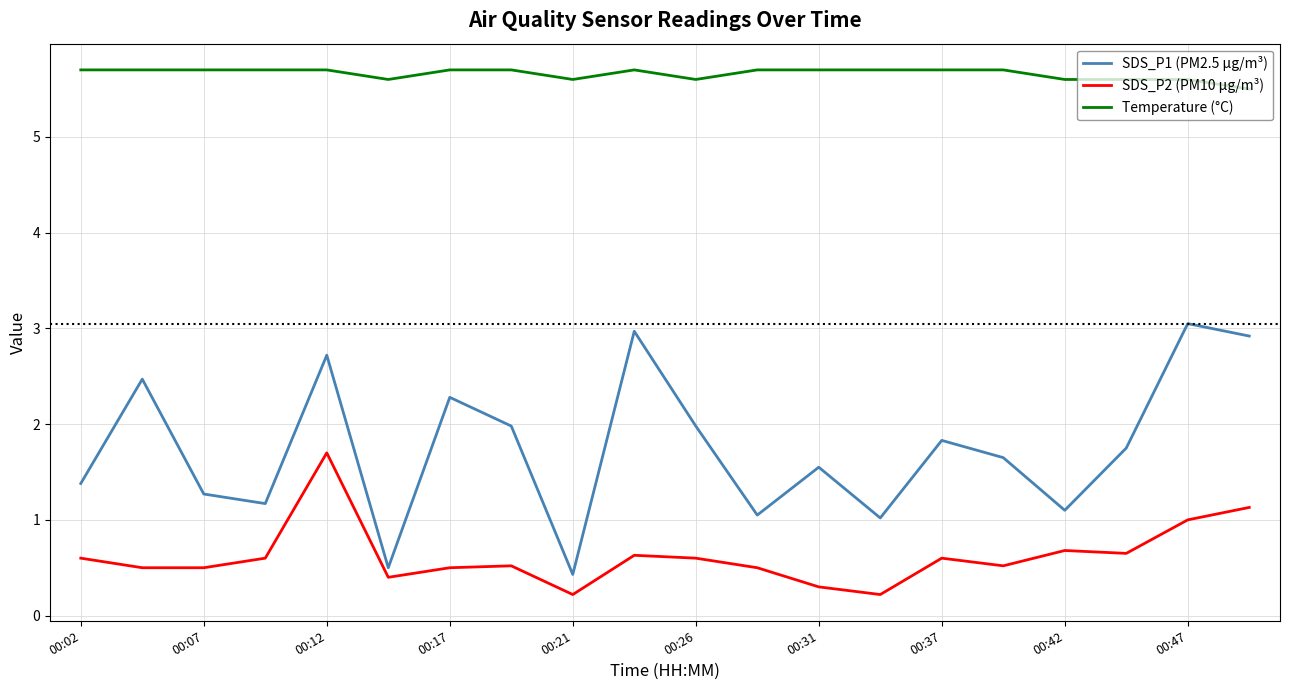

Which series has the largest total across all categories?

Temperature (°C)